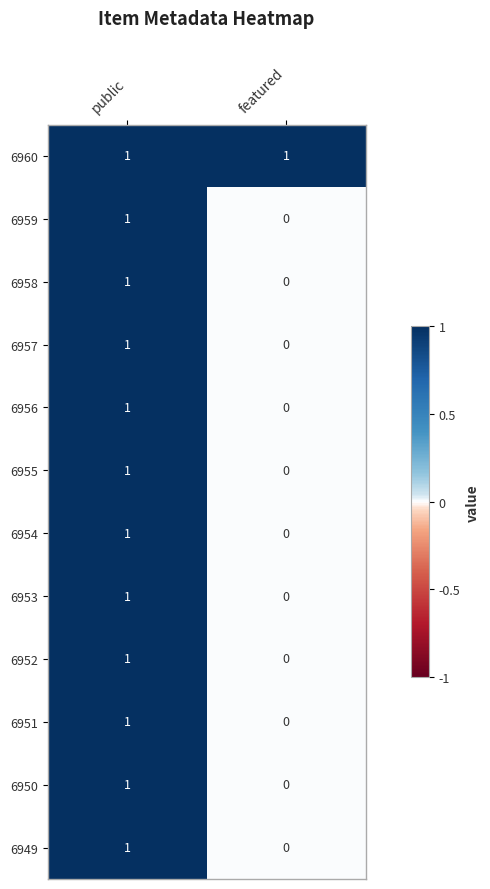

List the labels in order of 6959 value, smallest first.

featured, public